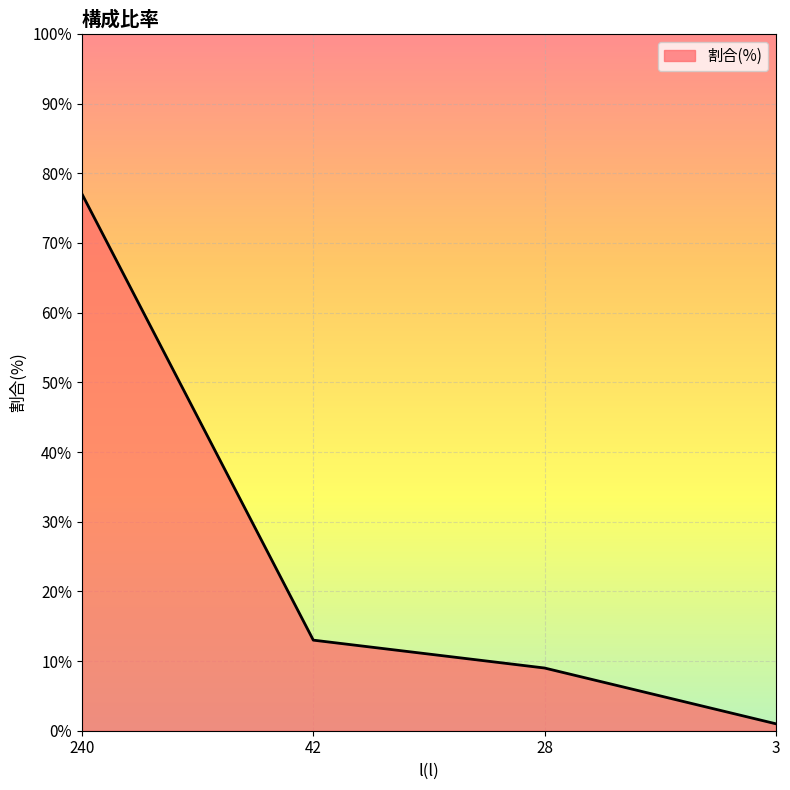

What is the change in value from 240 to 42?

-64